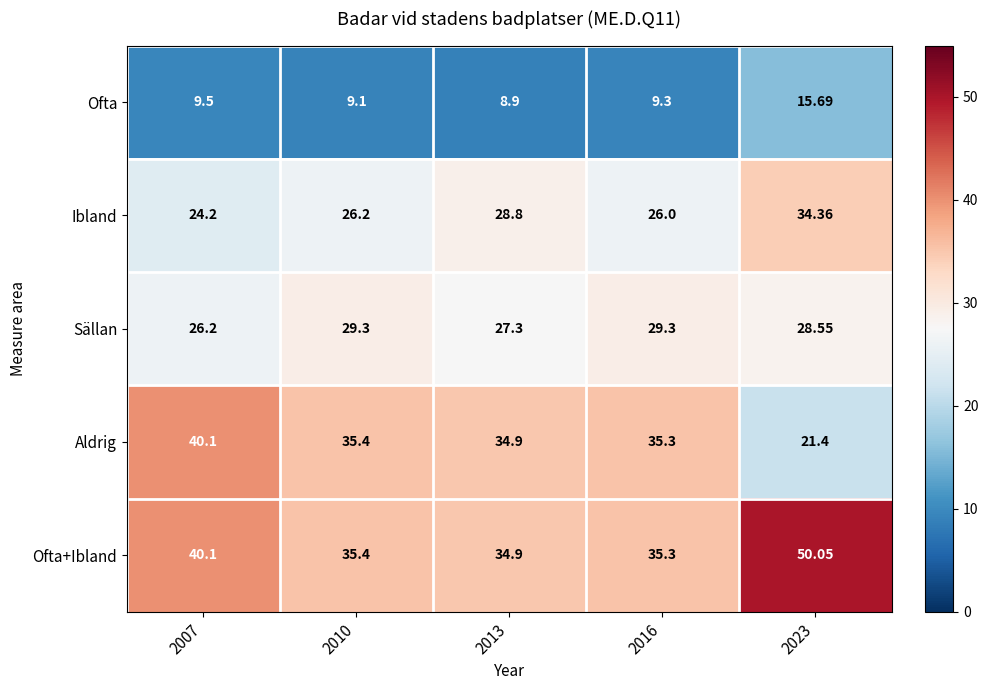

Rank the series at 2023 from lowest to highest value.

Ofta, Aldrig, Sällan, Ibland, Ofta+Ibland